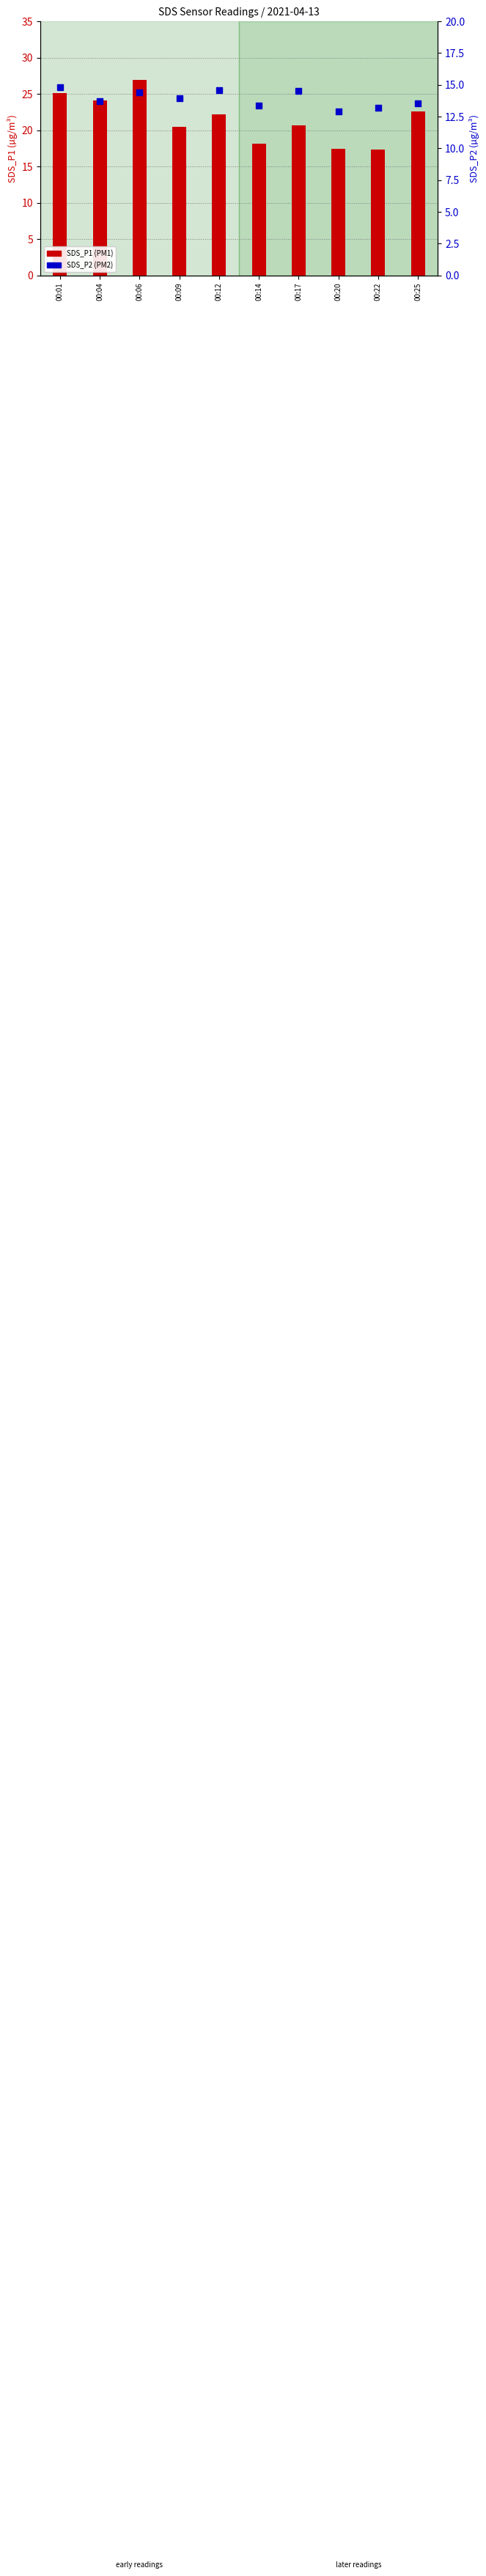

At which category is the sum across all series the highest?

00:06